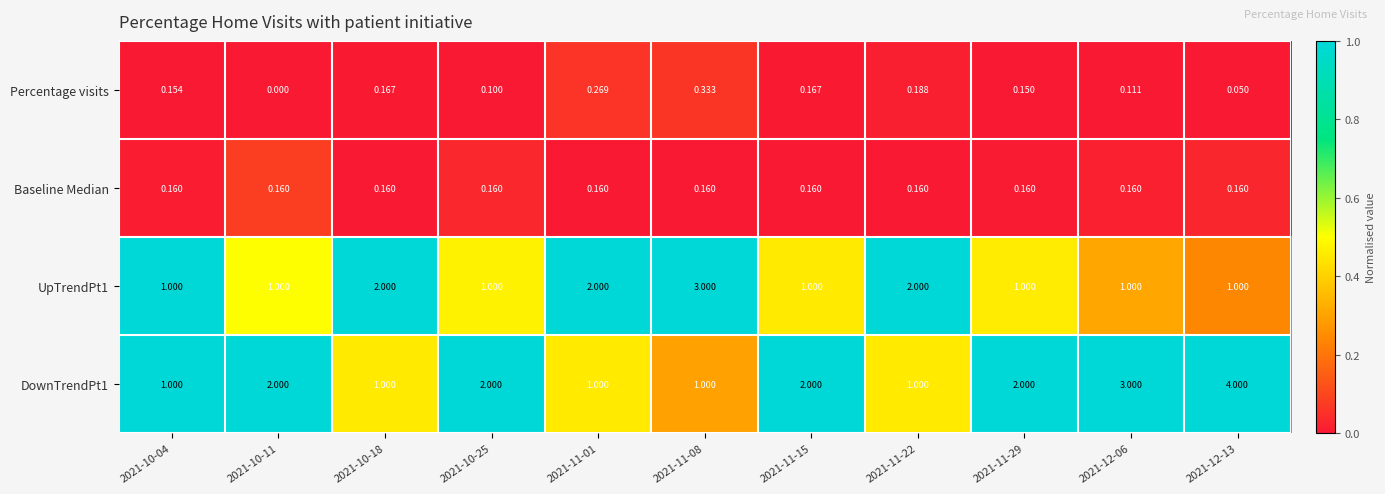

Which series has the widest spread of values?

DownTrendPt1